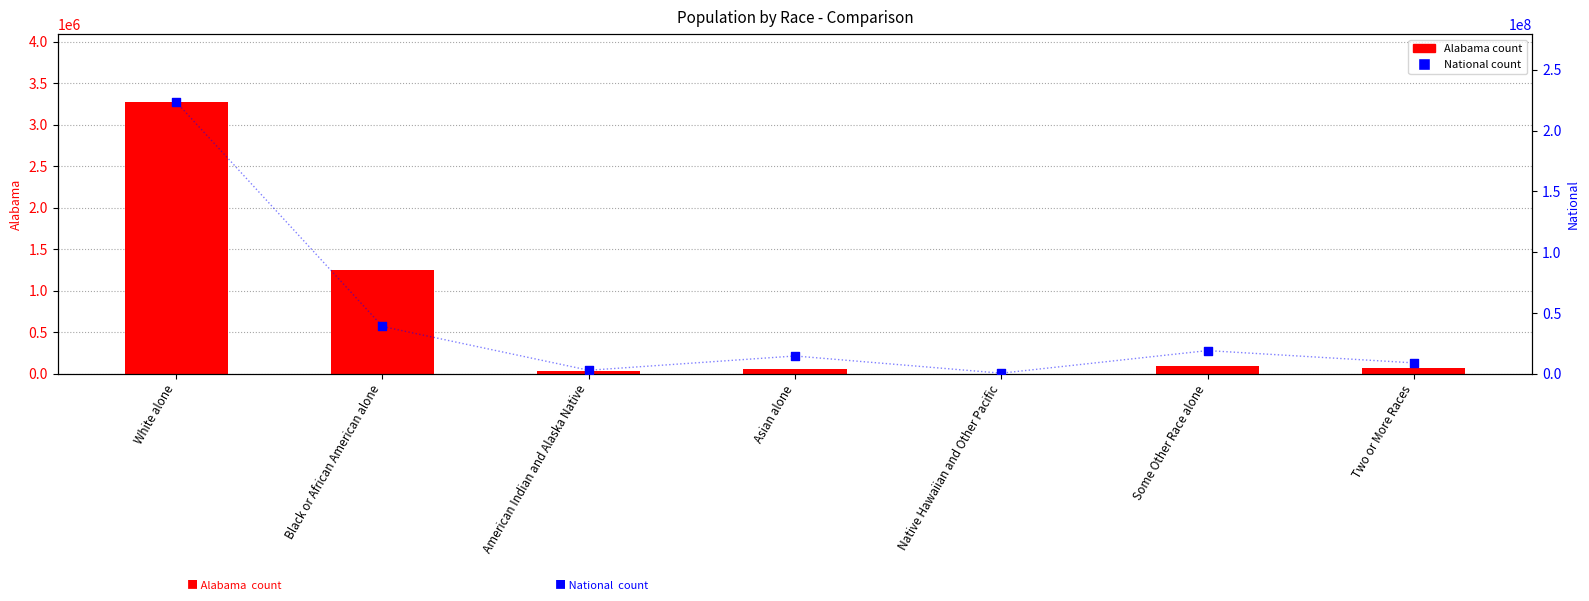

At how many categories does at least one series exceed 51814199?

1